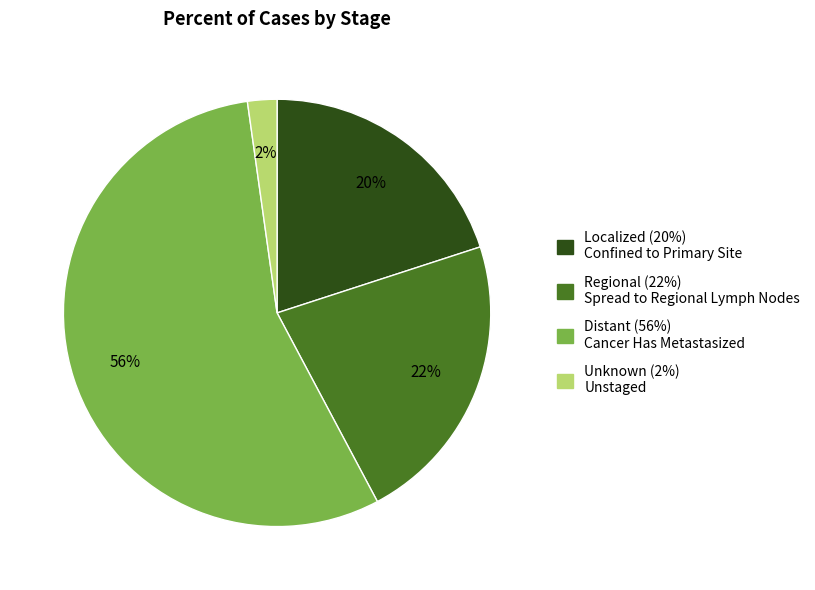

To the nearest percent, what is the average slice percentage?

25%